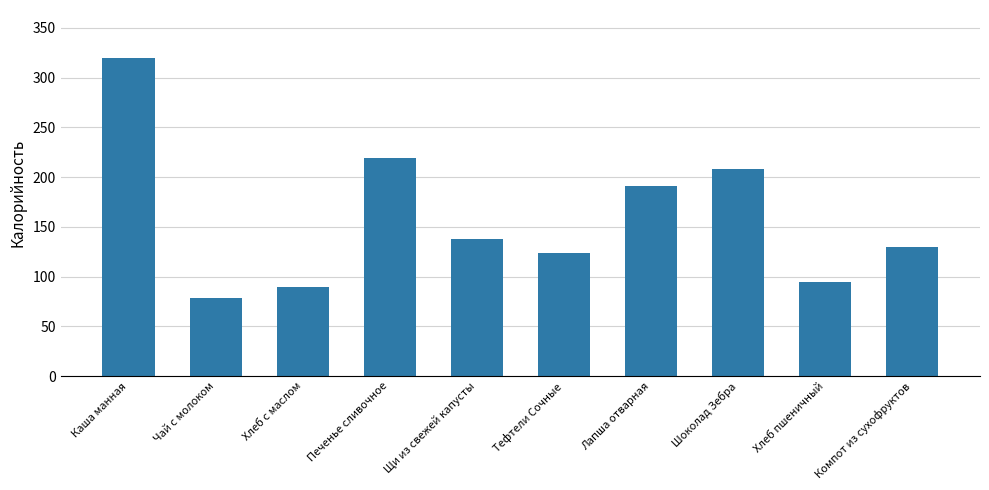

Count the number of data series in this chart.

1